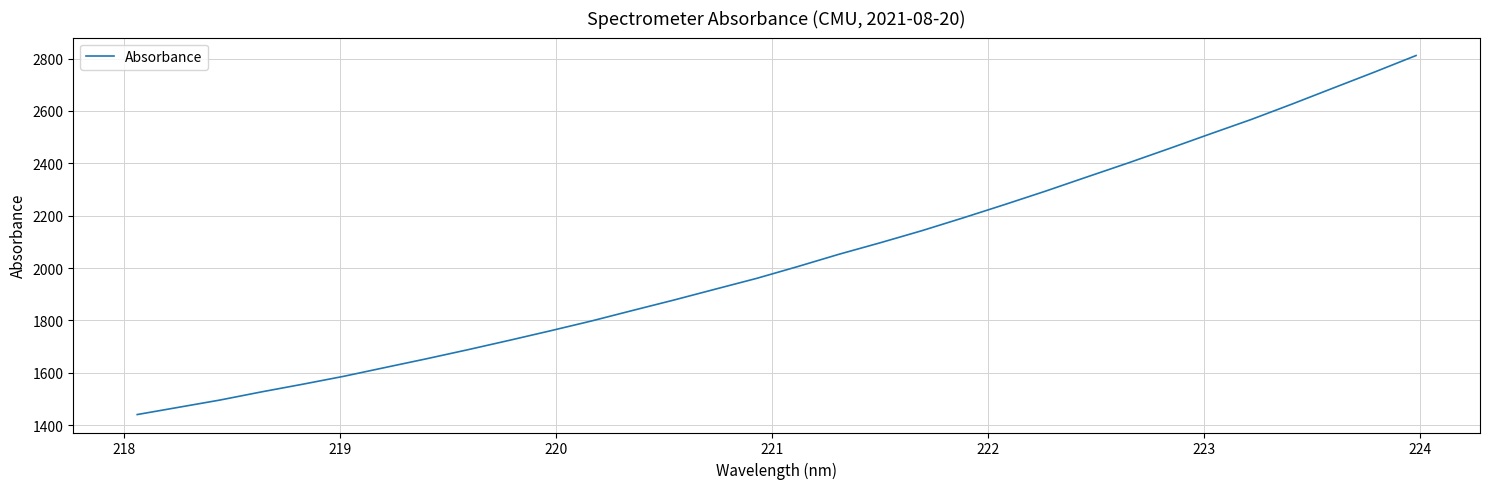

What is the smallest value displayed?

1440.4